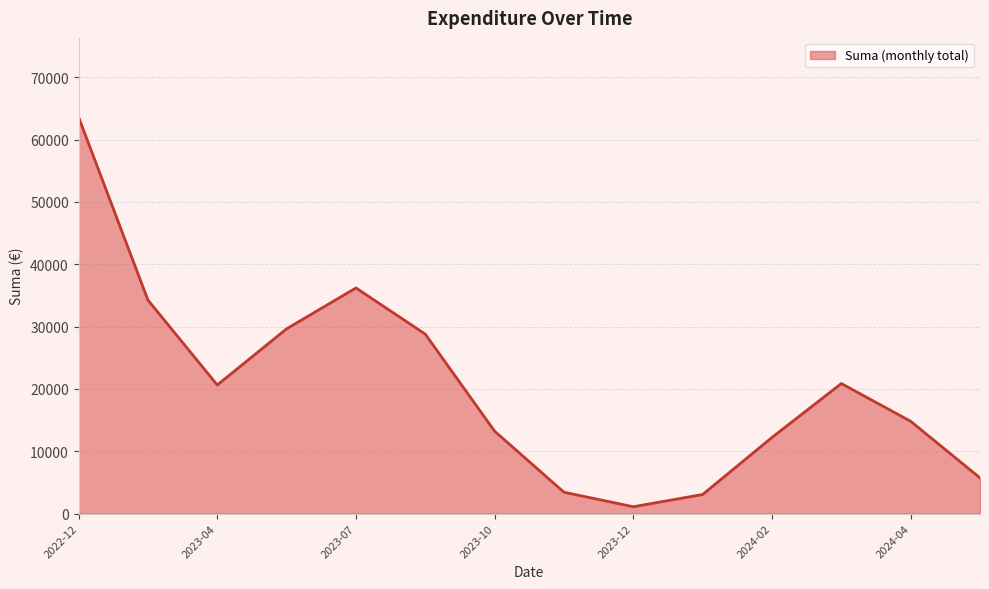

What is the sum of all values?

287480.0